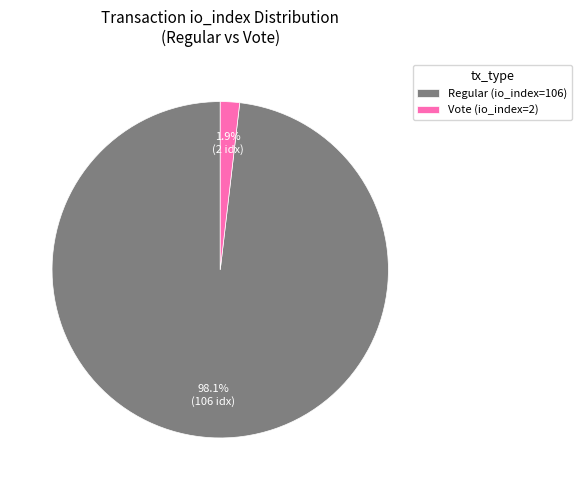

Which slice is the largest?

Regular (io_index=106)